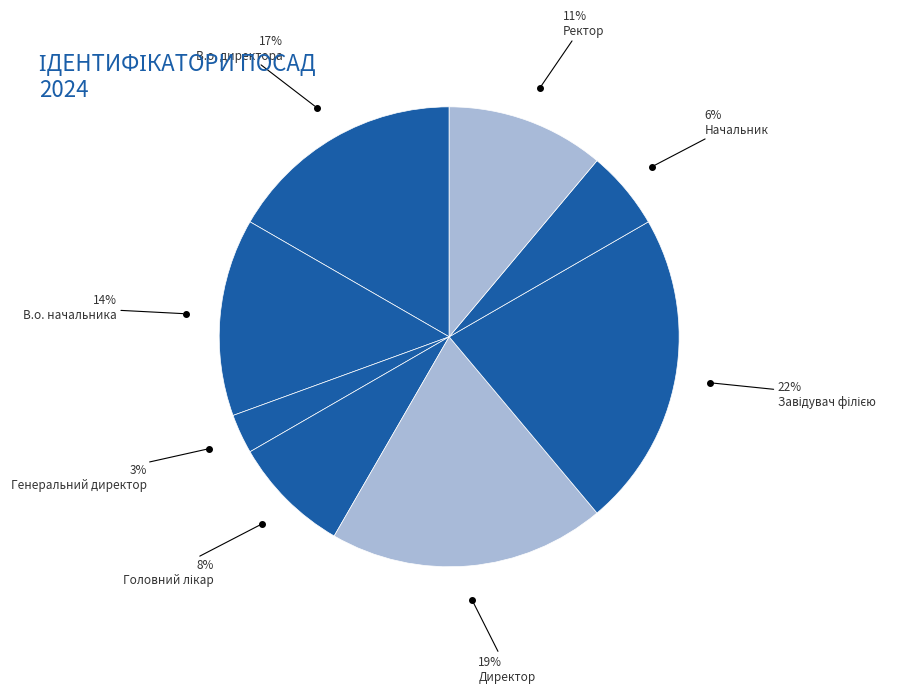

To the nearest percent, what is the difference between the Ректор and Директор slice percentages?

8%